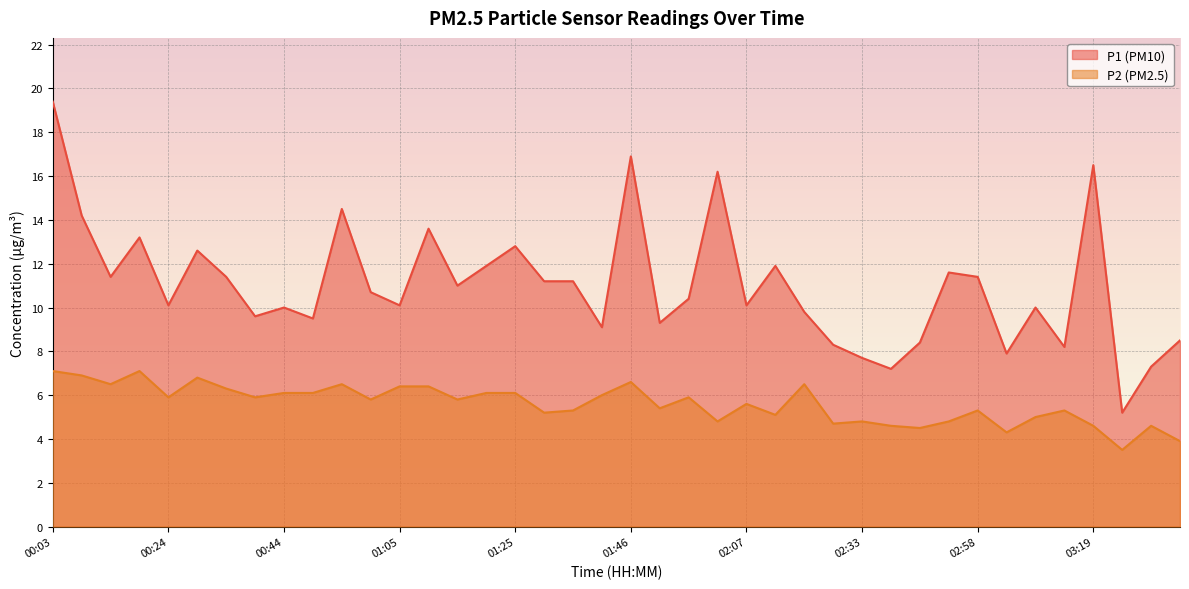

How many lines are shown in the chart?

2